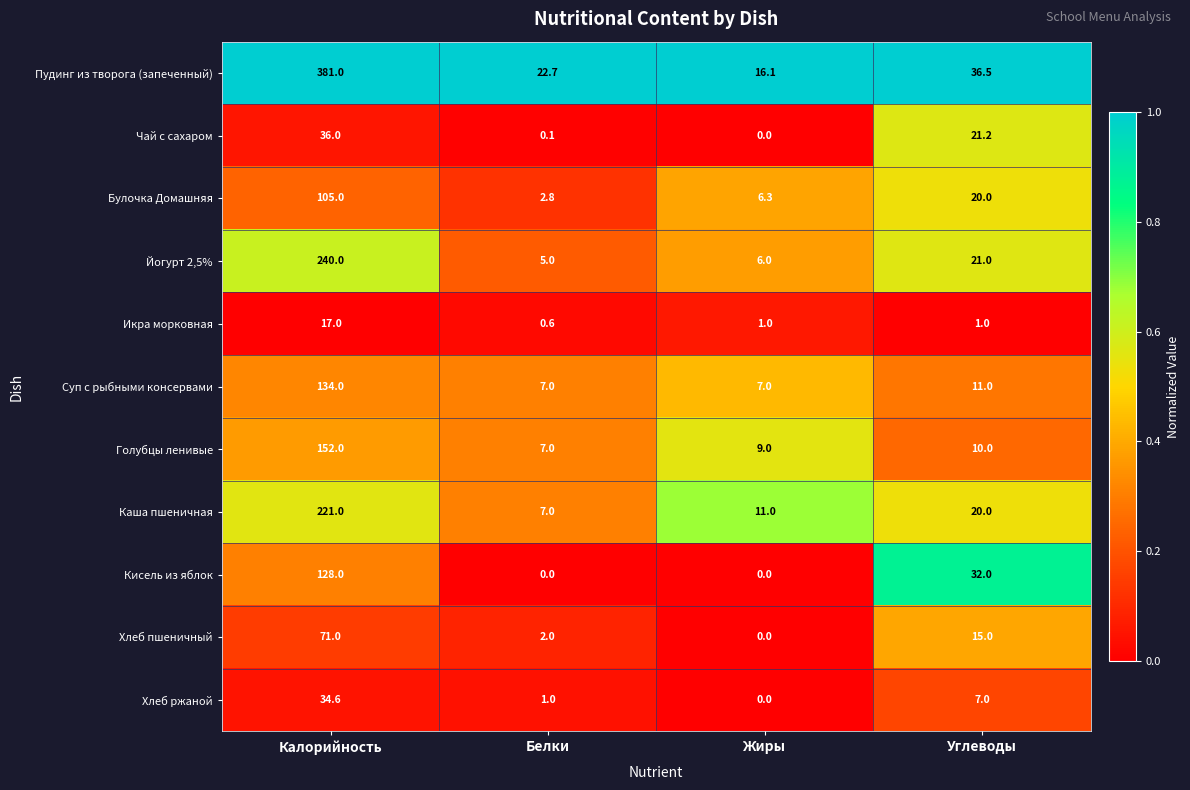

Which series changed the most between Белки and Углеводы?

Кисель из яблок